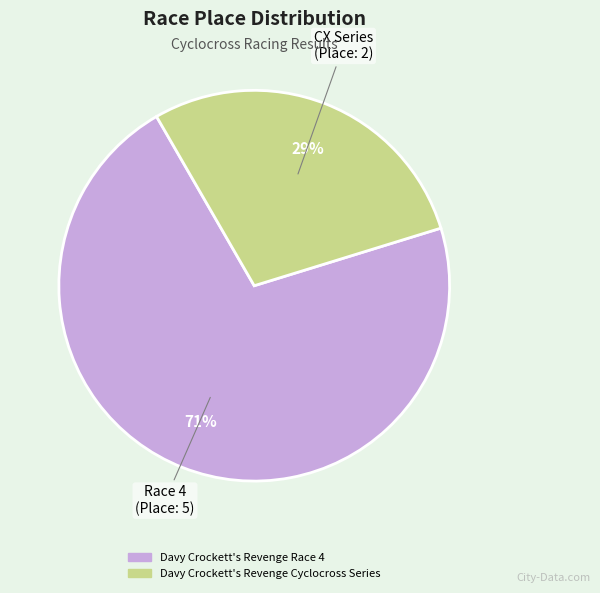

To the nearest percent, what is the combined percentage of Davy Crockett's Revenge Cyclocross Series and Davy Crockett's Revenge Race 4?

100%